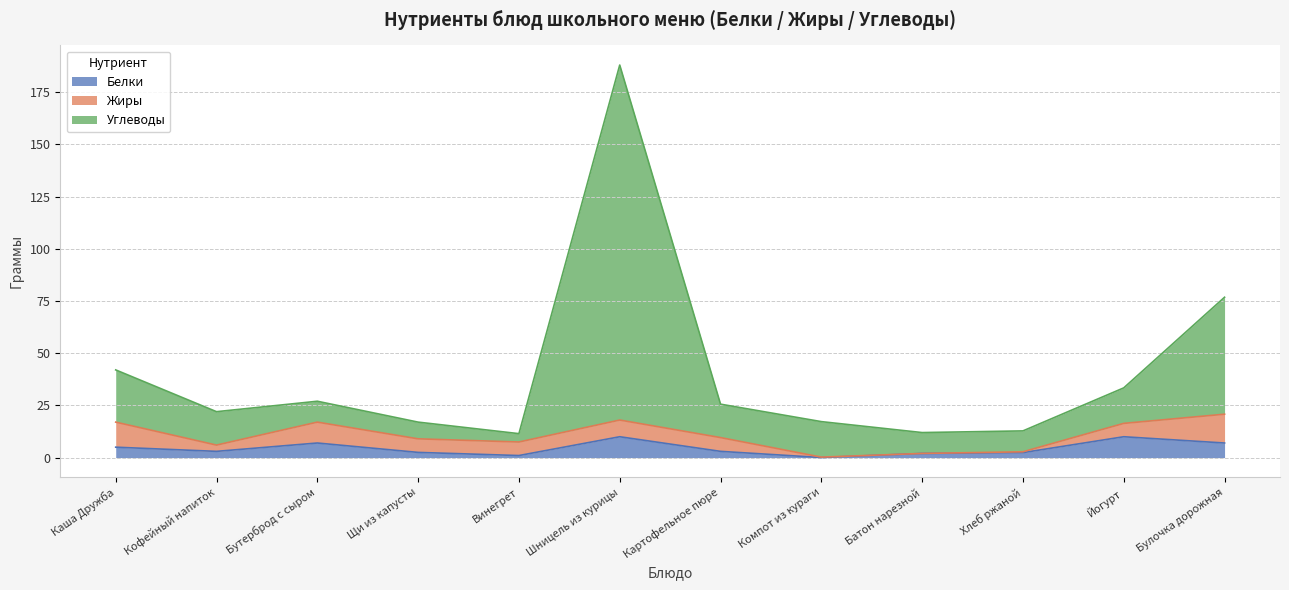

True or false: Углеводы has a value of 17.2 at Компот из кураги.

True